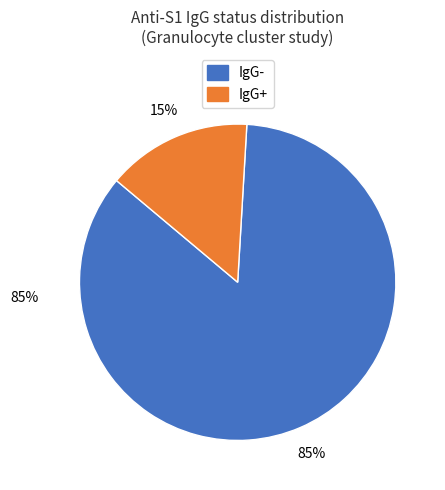

The IgG+ slice represents 24% of the pie. True or false?

False